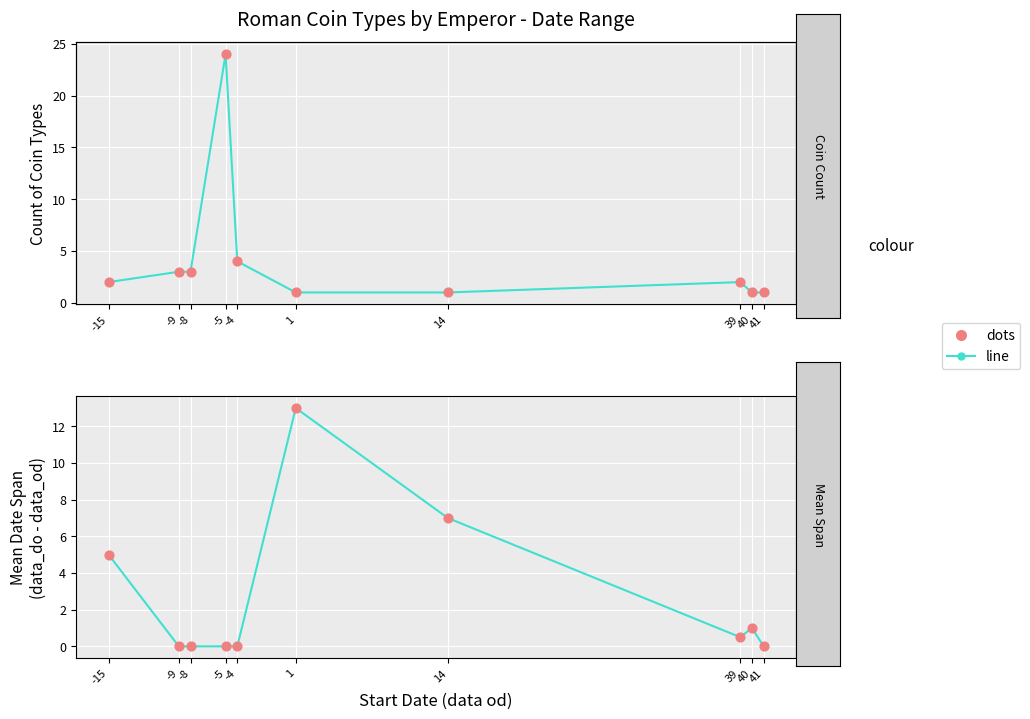

At which category is the sum across all series the highest?

-5